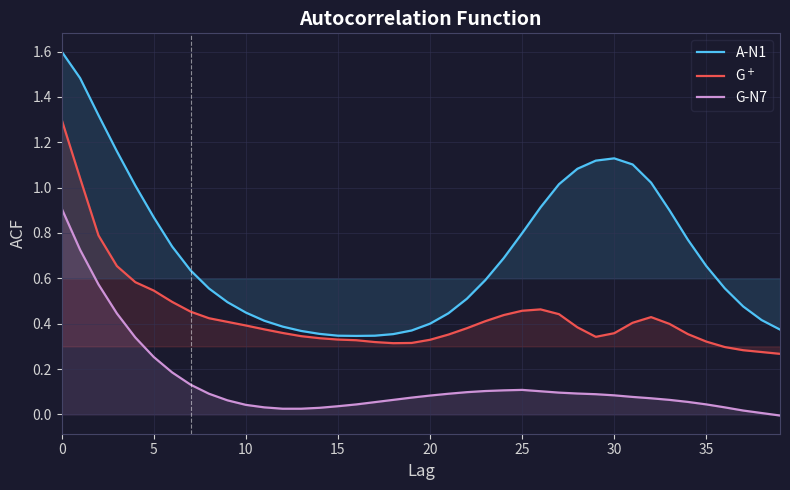

How many data points does each series have?

40